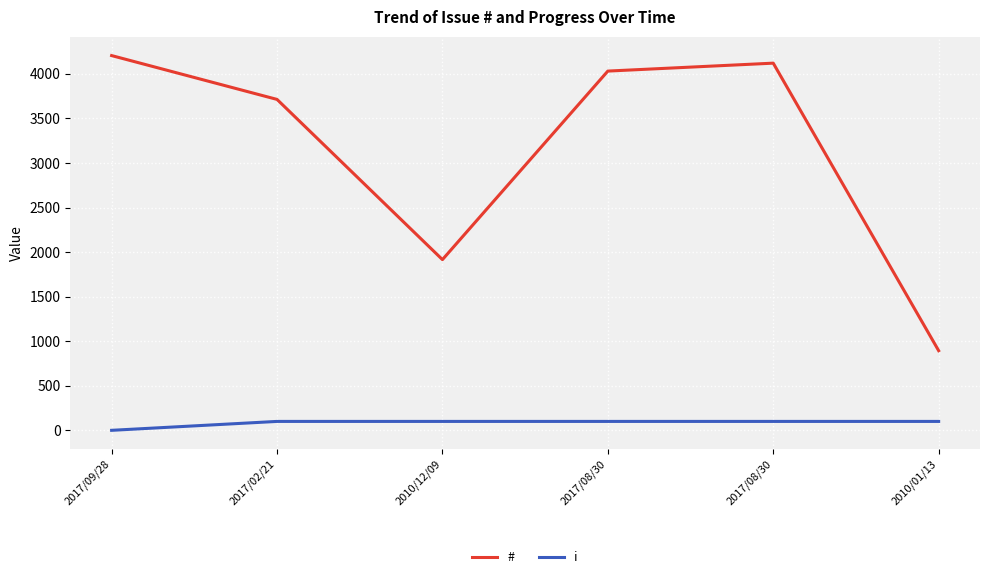

Is this an area chart (filled region under the line)?

No